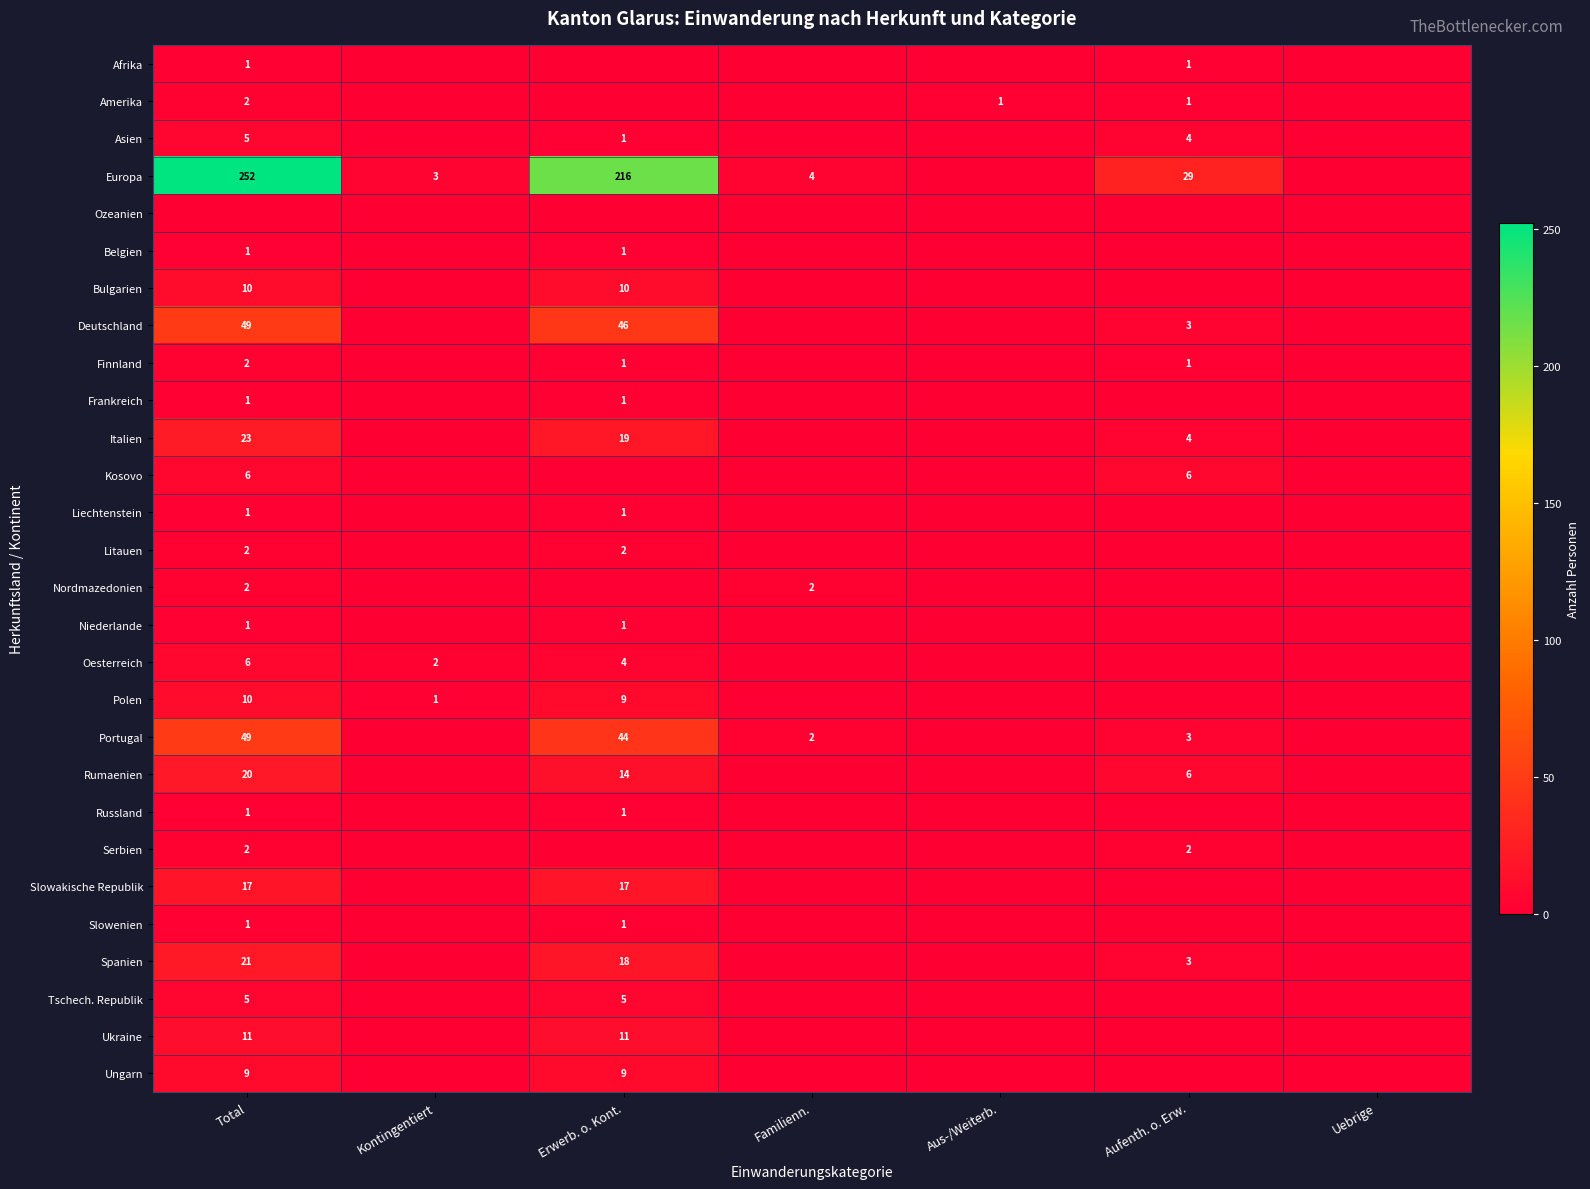

How many data points does each series have?

7